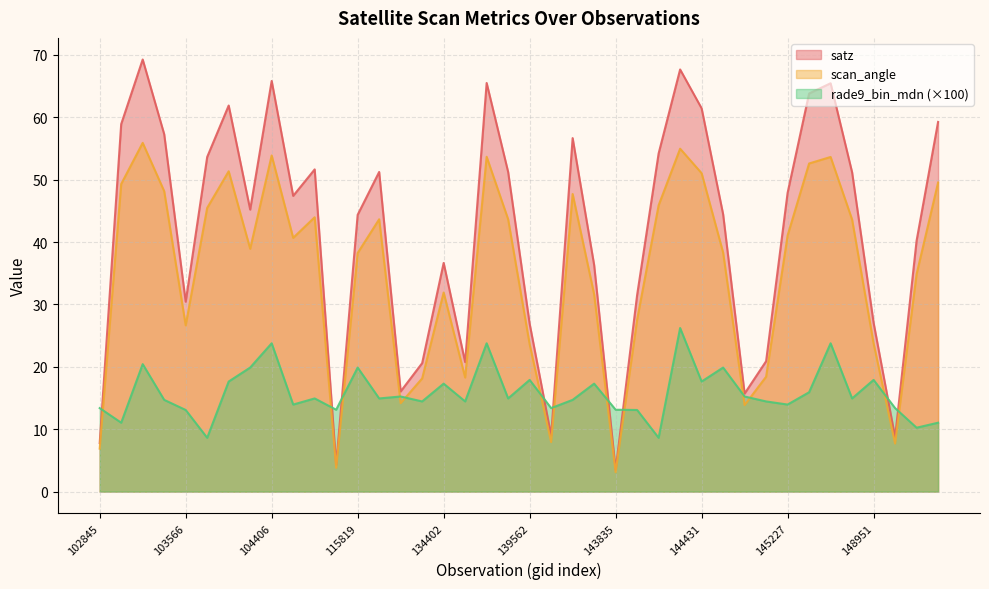

At how many categories does at least one series exceed 3?

40